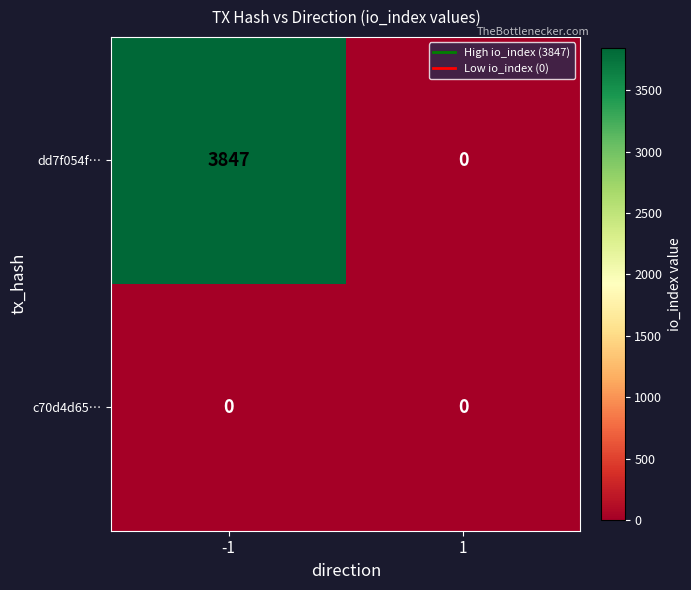

Which series has the largest range (max minus min)?

dd7f054f…